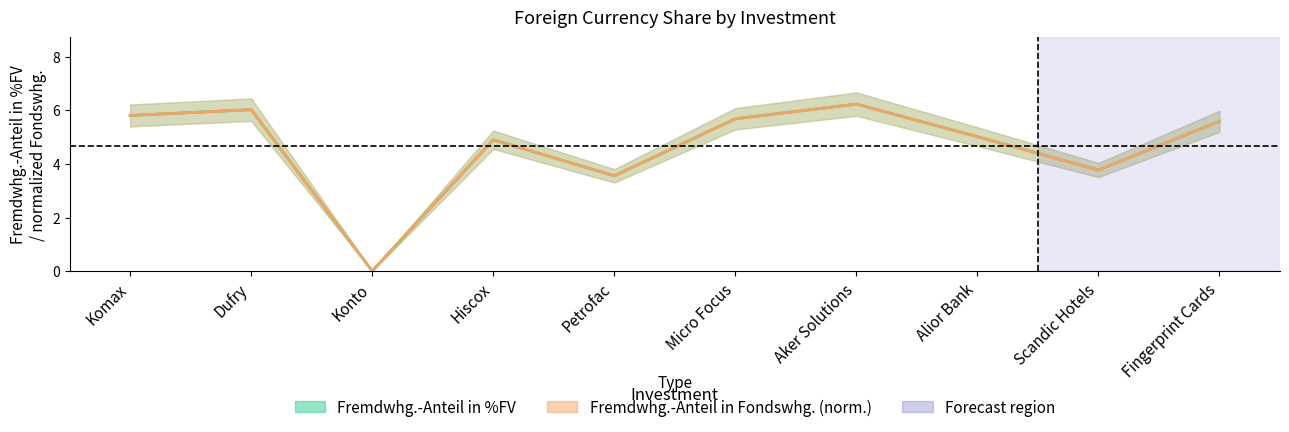

Which series has the largest range (max minus min)?

Fremdwhg.-Anteil in Fondswhg.